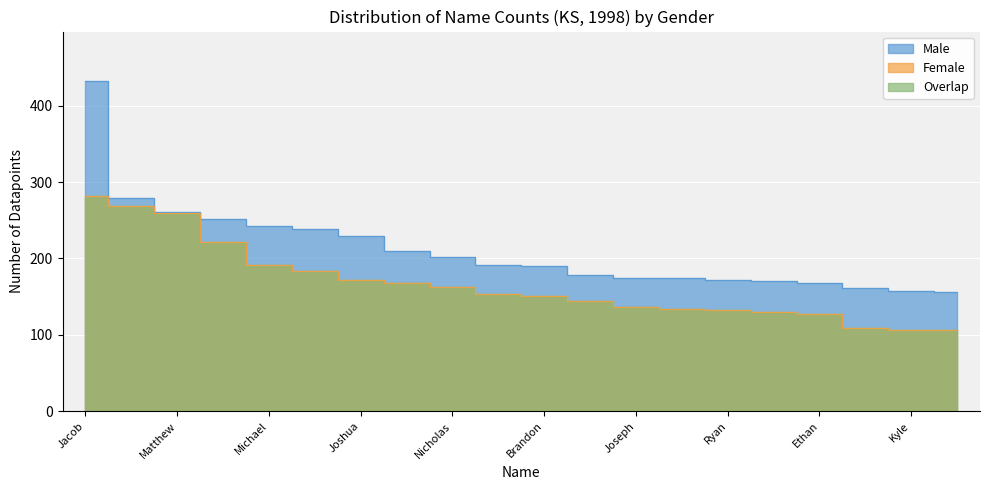

The value of Male at Dylan is 97. True or false?

False